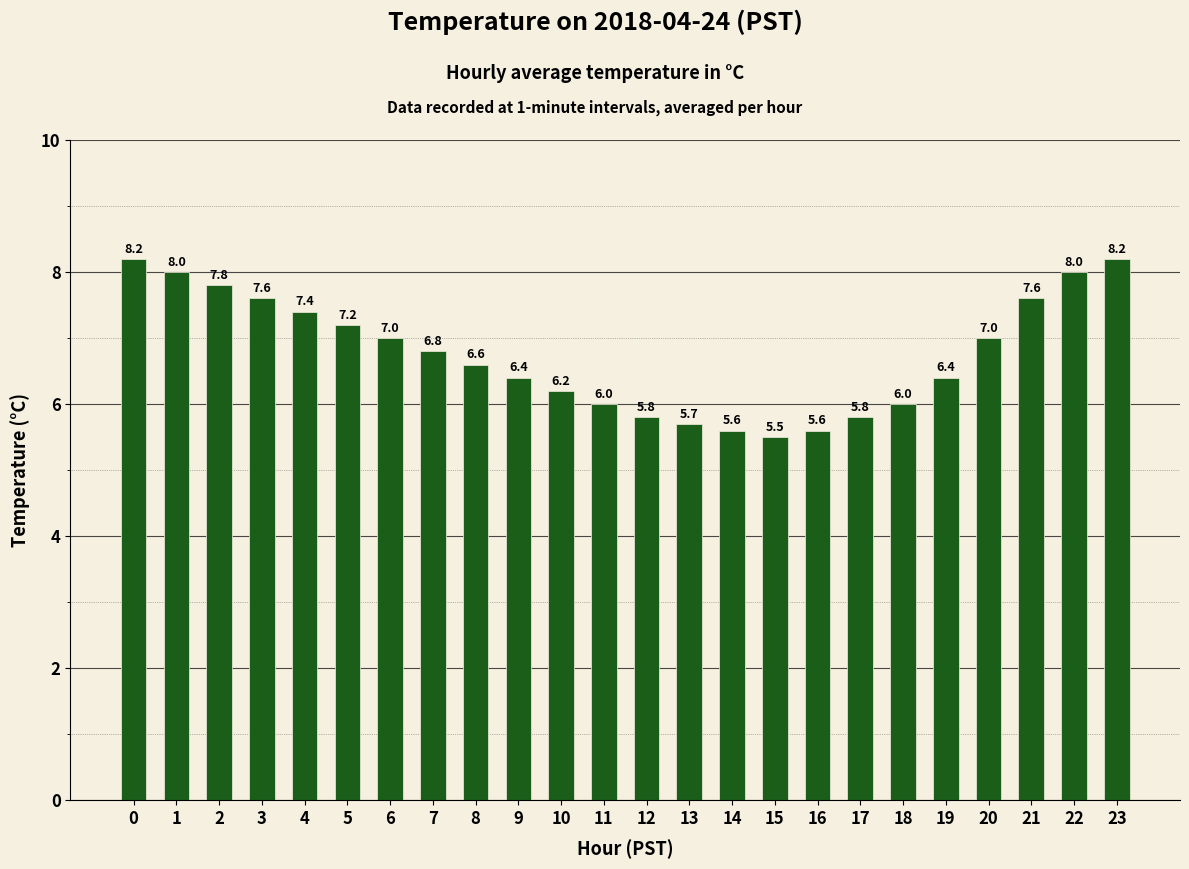

What is the difference between the maximum and minimum values?

2.7